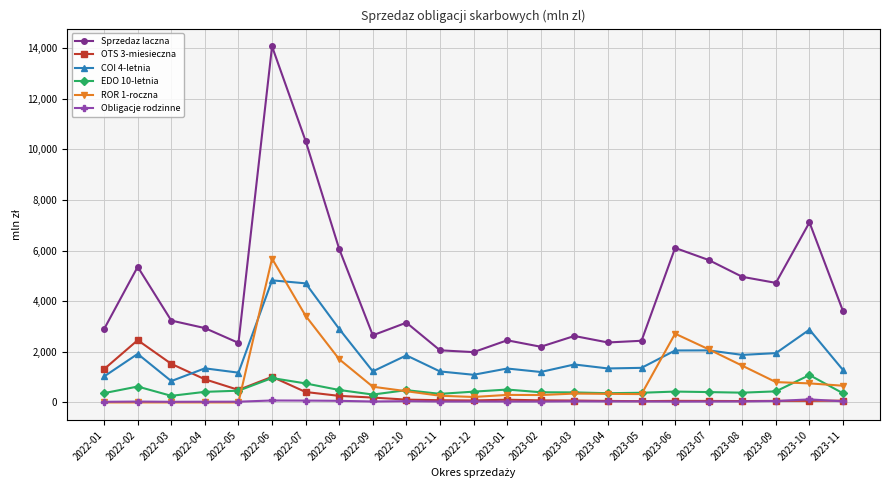

How many data points in EDO 10-letnia are less than 418?

11